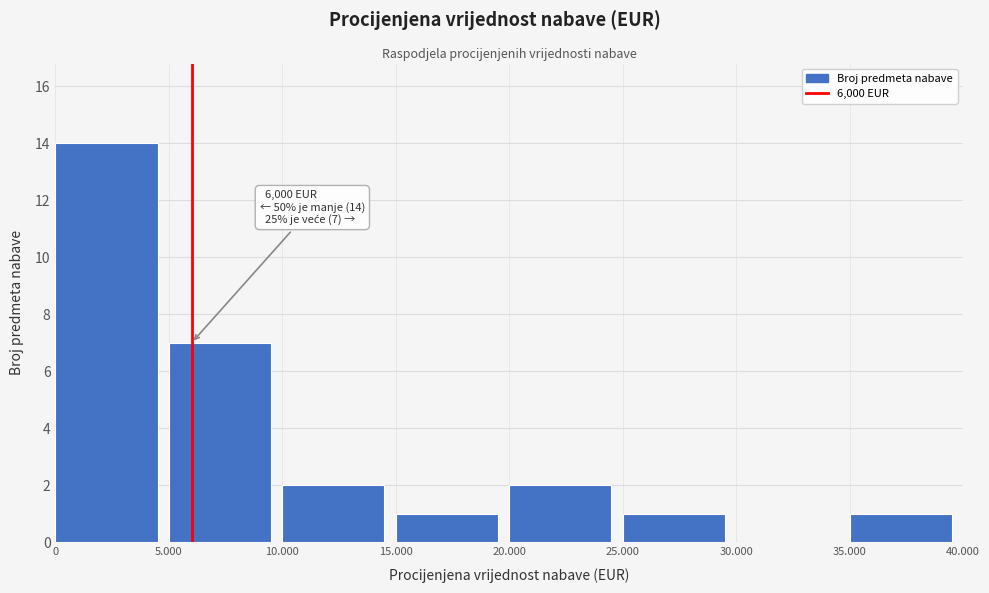

Reading right to left, list all the values displayed in this chart.

35.000=1	30.000=0	25.000=1	20.000=2	15.000=1	10.000=2	5.000=7	0=14